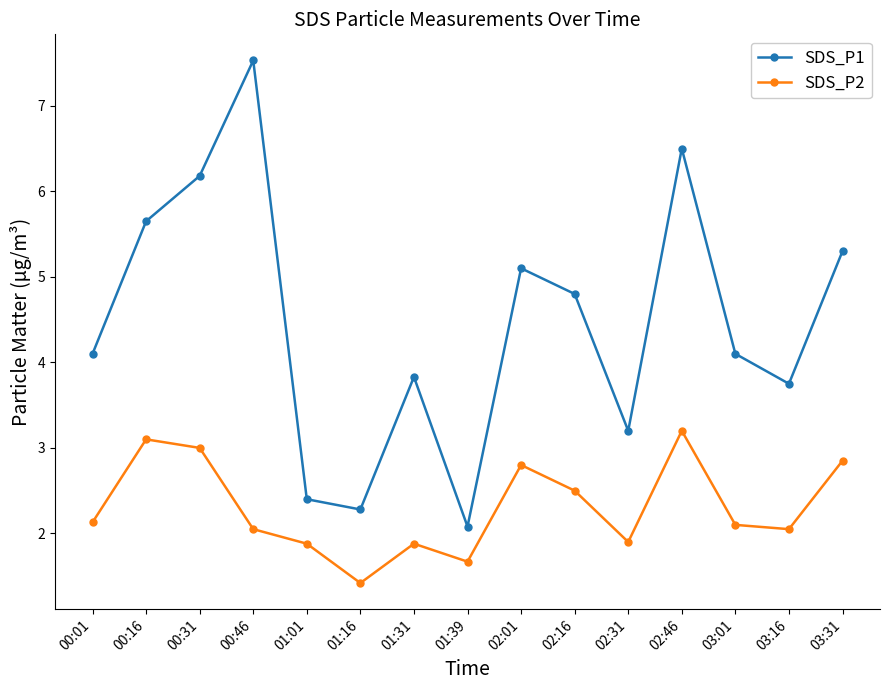

What is the sum of all SDS_P1 values?

66.8